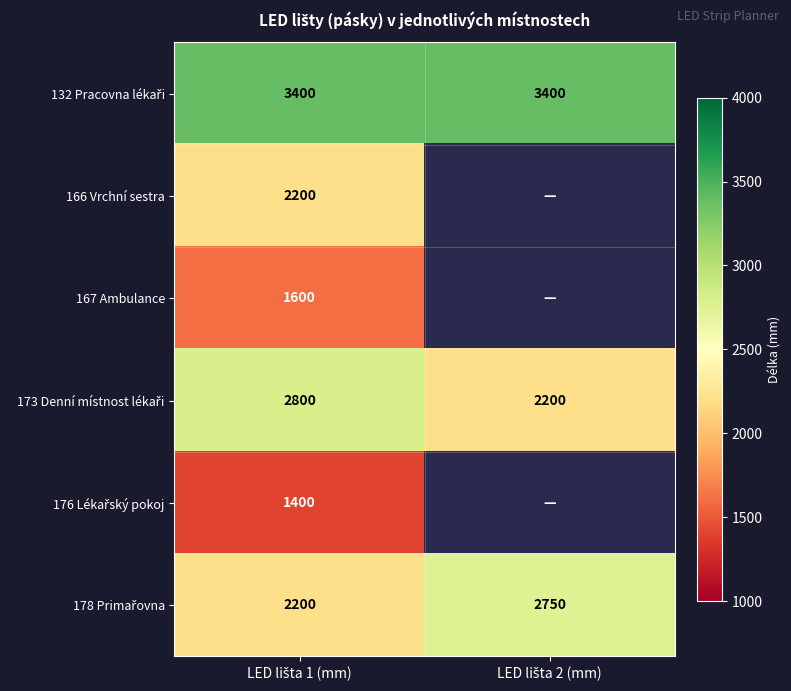

Which category has the lowest value in the 178 Primařovna series?

LED lišta 1 (mm)